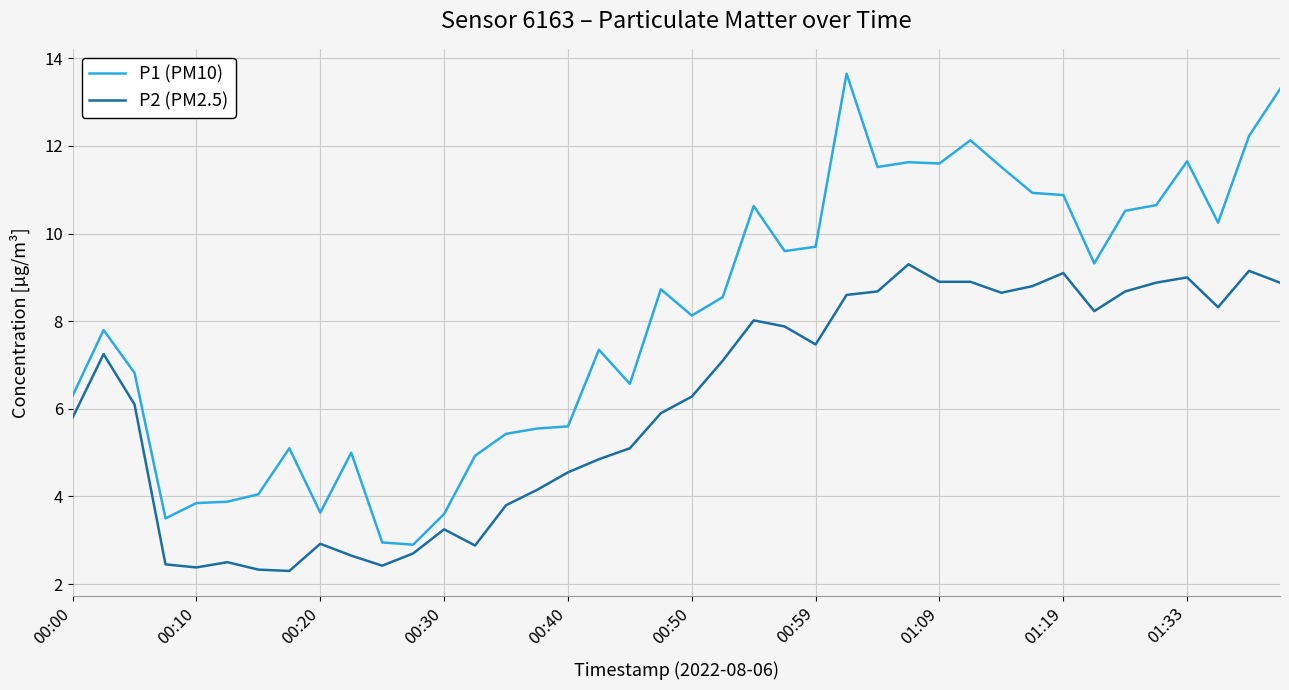

List the series in order of their overall mean, highest first.

P1 (PM10), P2 (PM2.5)